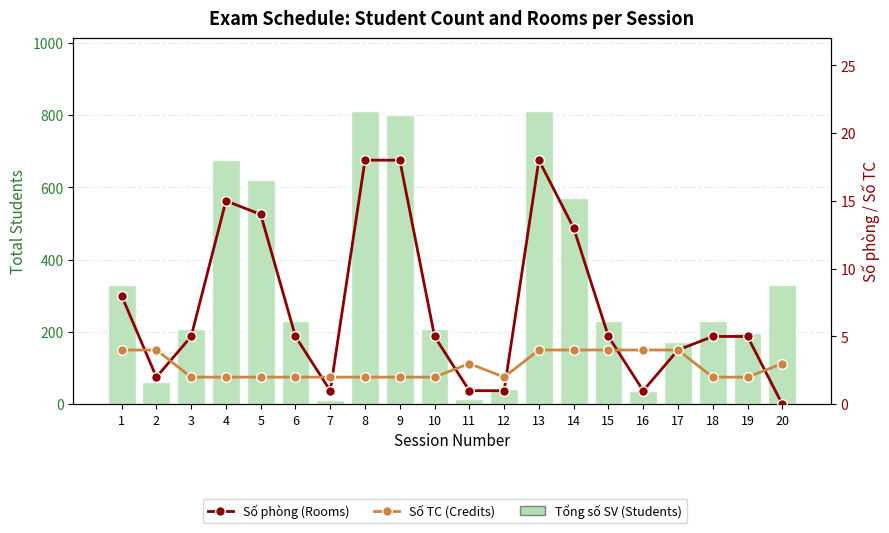

Where is Tổng số SV (Students) nearest to the value 411?

1